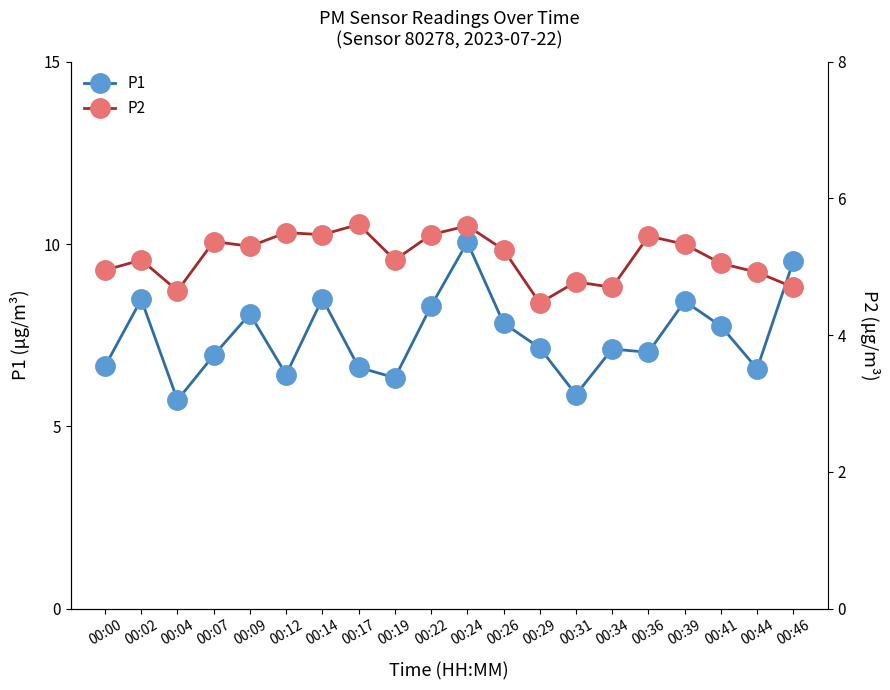

What is the greatest value displayed?

10.1